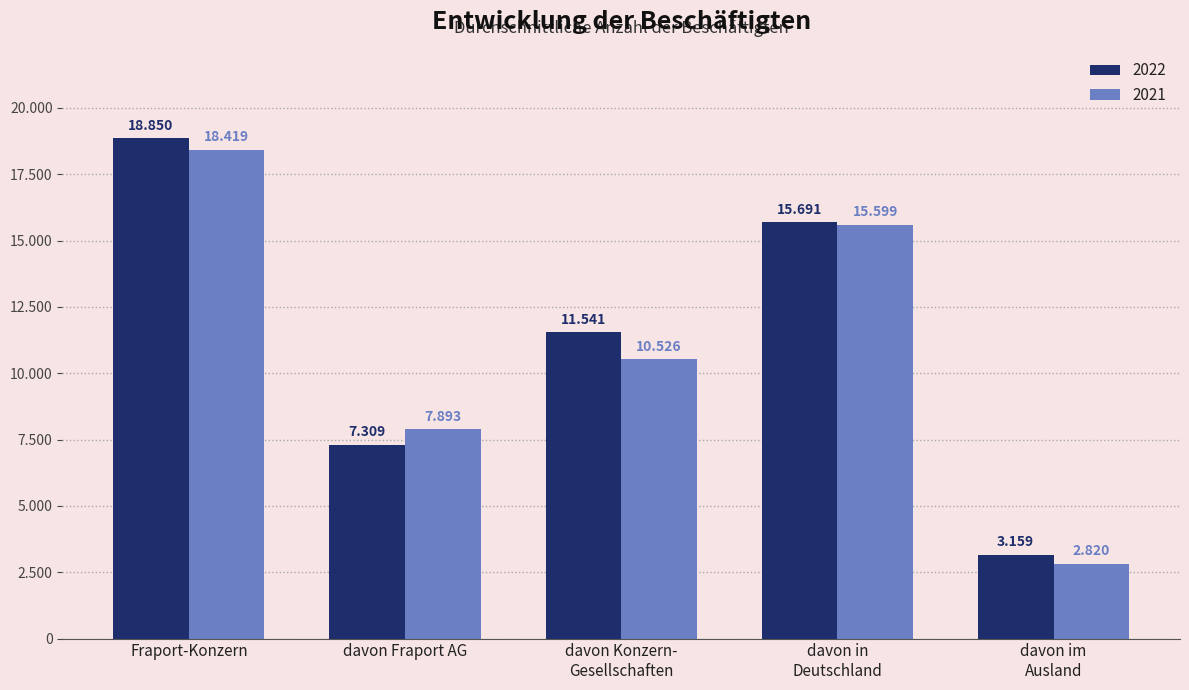

What value does the 2022 series have at davon im
Ausland, to the nearest 100?

3200